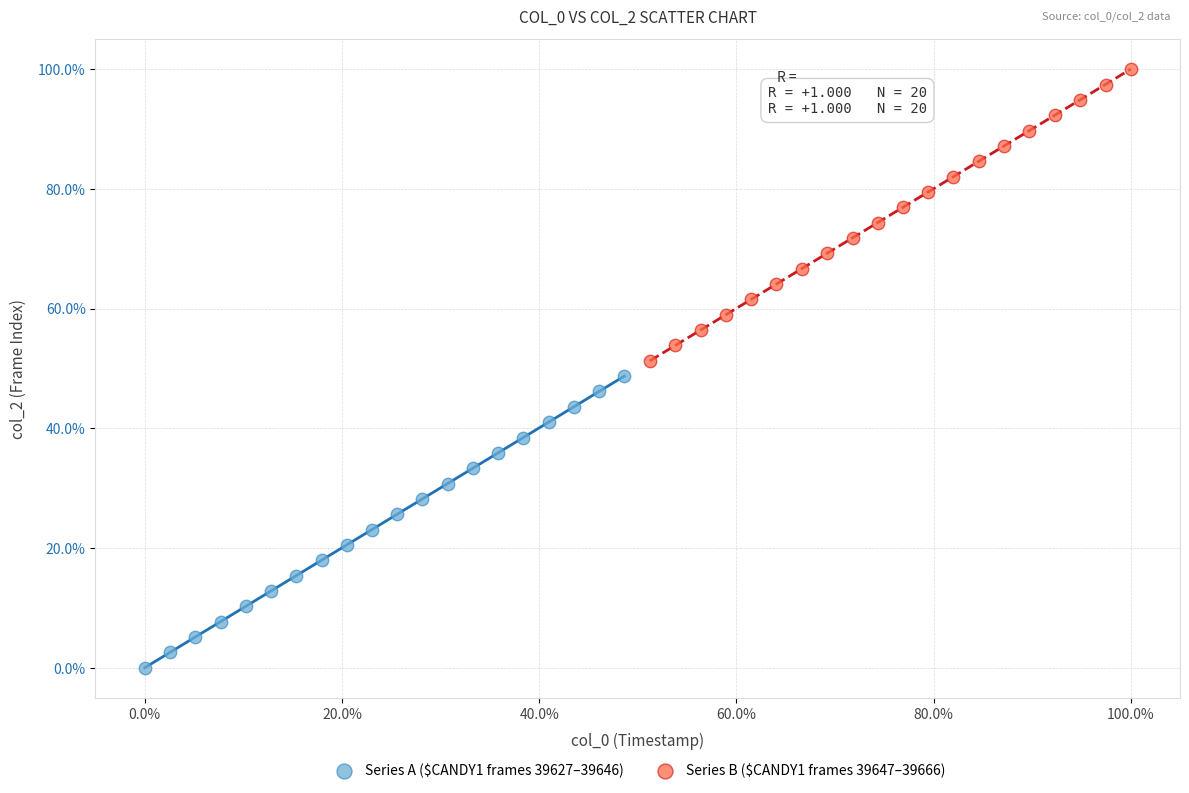

Which series reaches the minimum Y coordinate?

Series A ($CANDY1 frames 39627–39646)